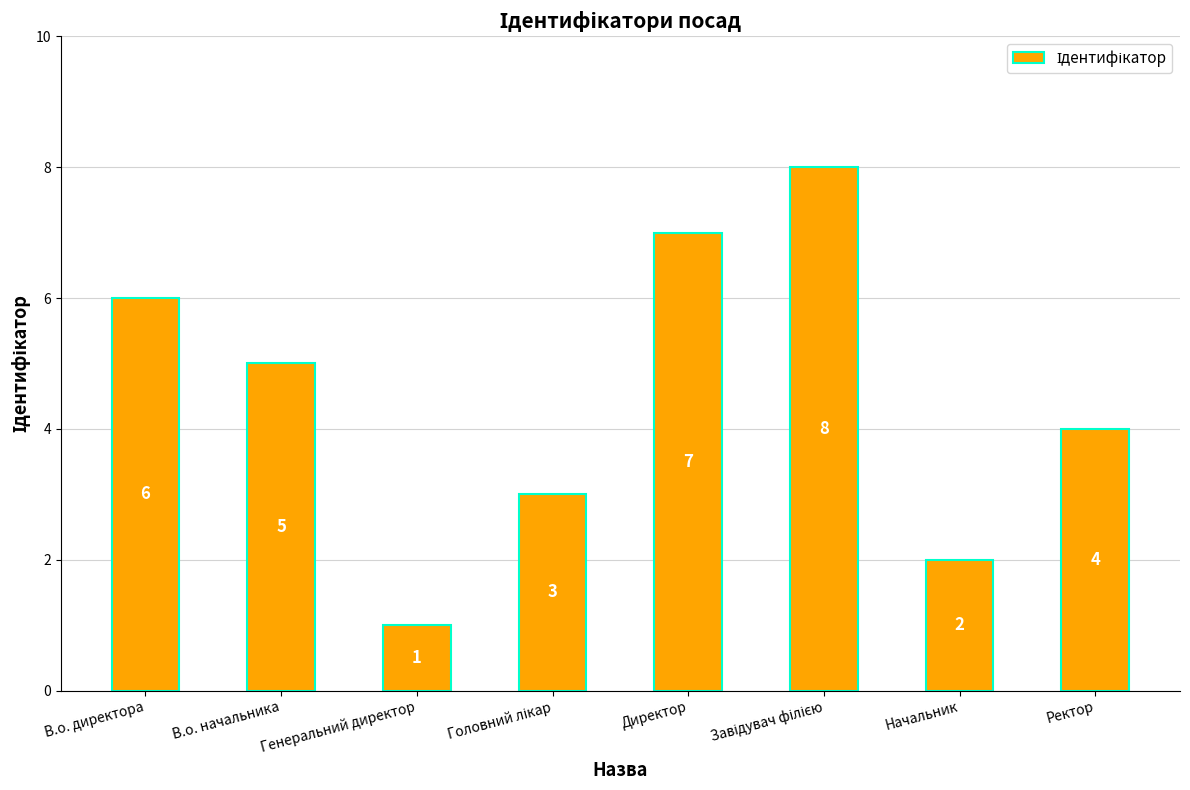

What is the difference between the second highest and minimum values?

6